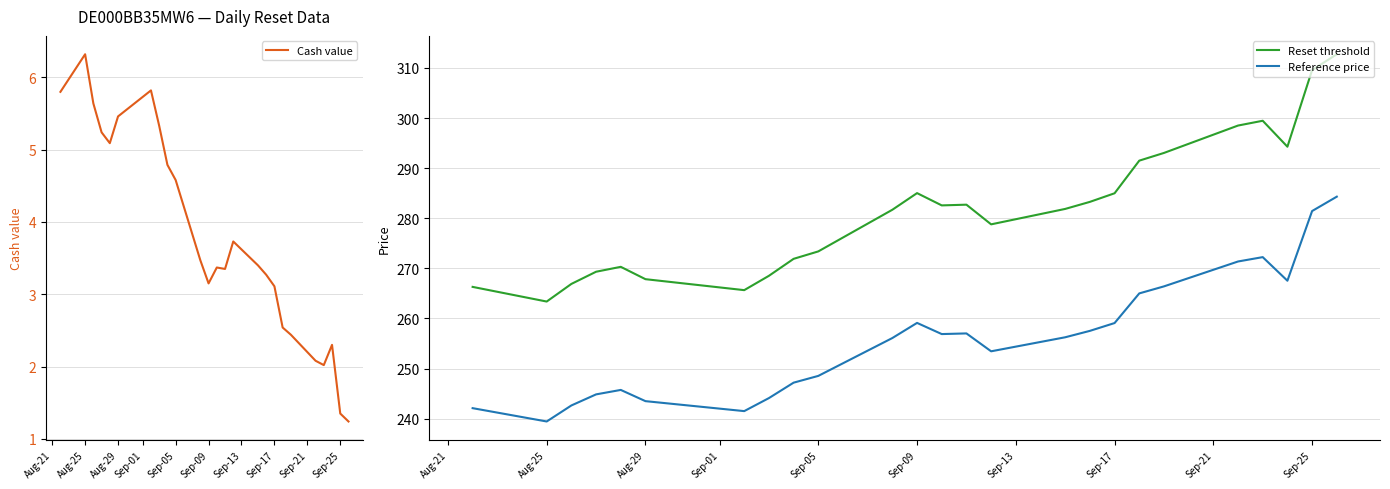

True or false: Cash value has a value of 6.3 at Aug-25.

True